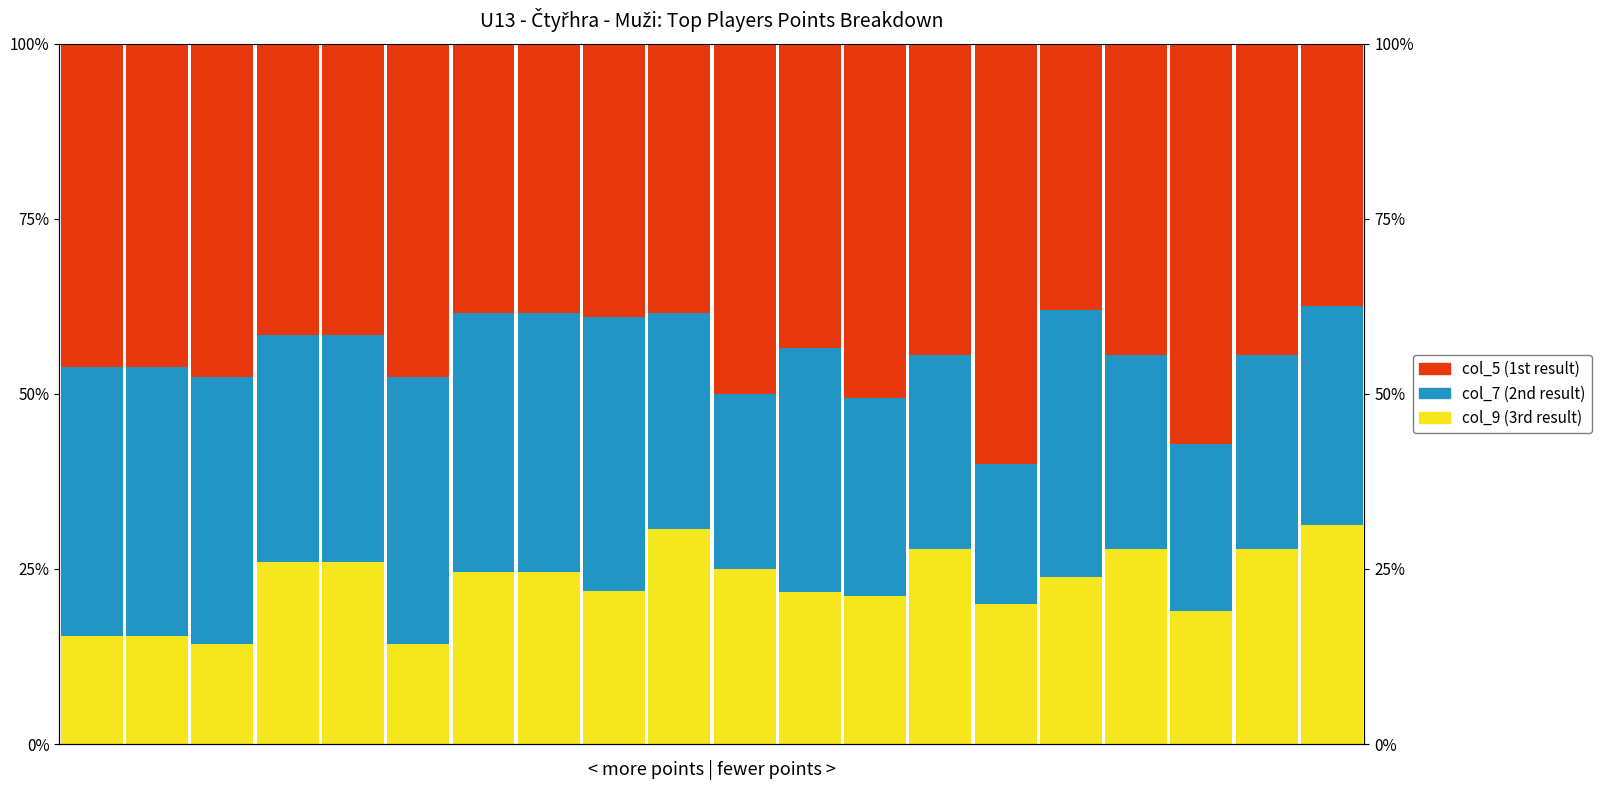

Rank the series by their average value, from lowest to highest.

col_9 (3rd result), col_7 (2nd result), col_5 (1st result)